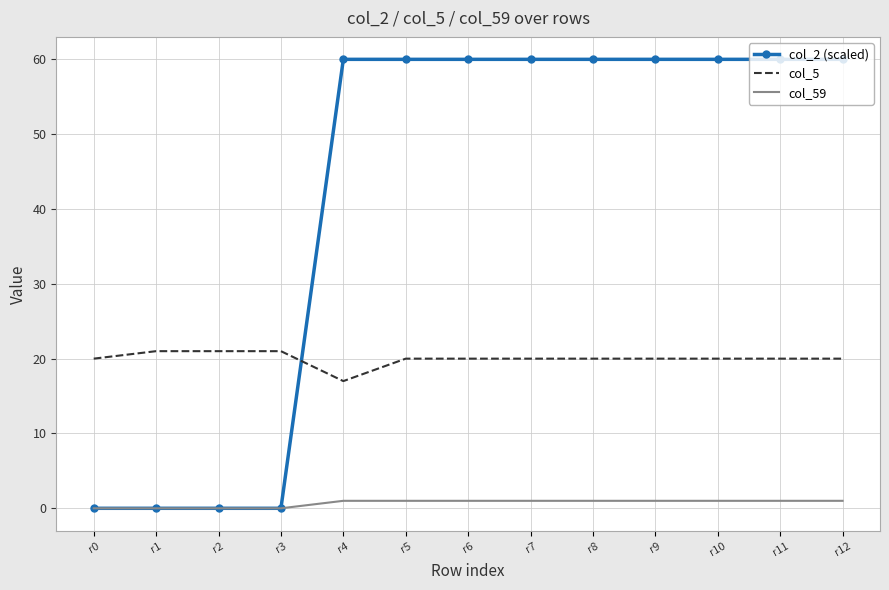

List the series in order of their overall mean, highest first.

col_2 (scaled), col_5, col_59